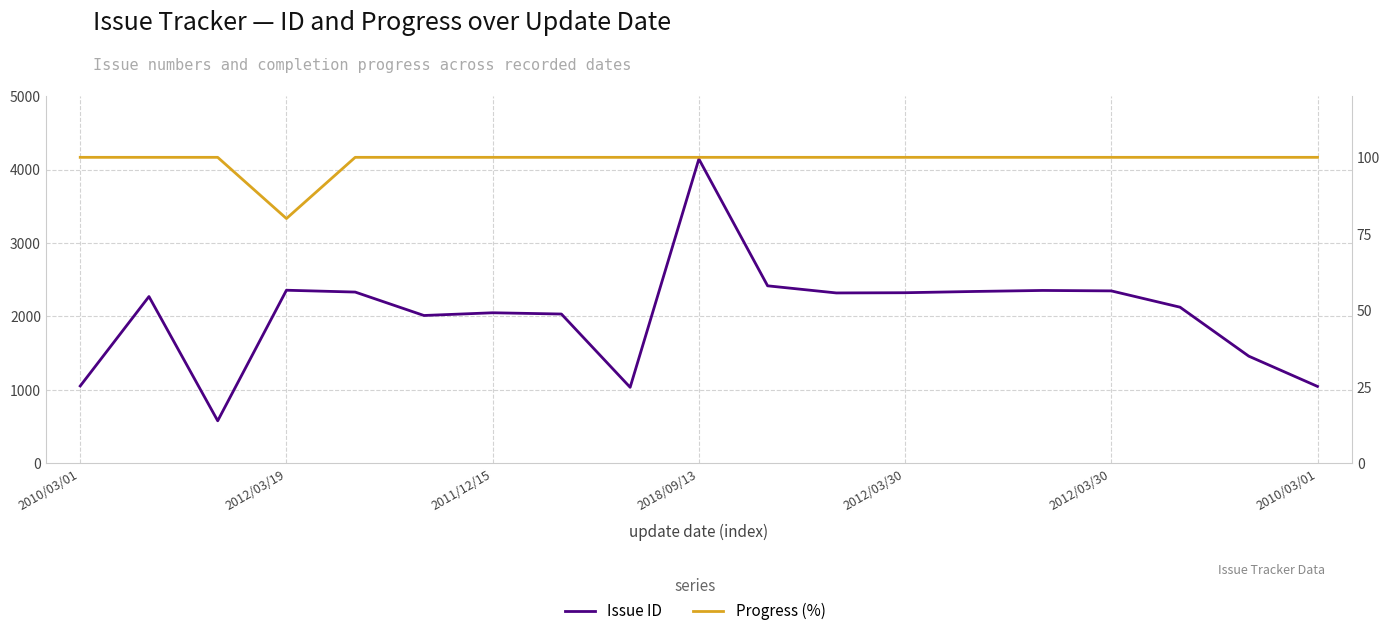

At which category is the sum across all series the highest?

2018/09/13